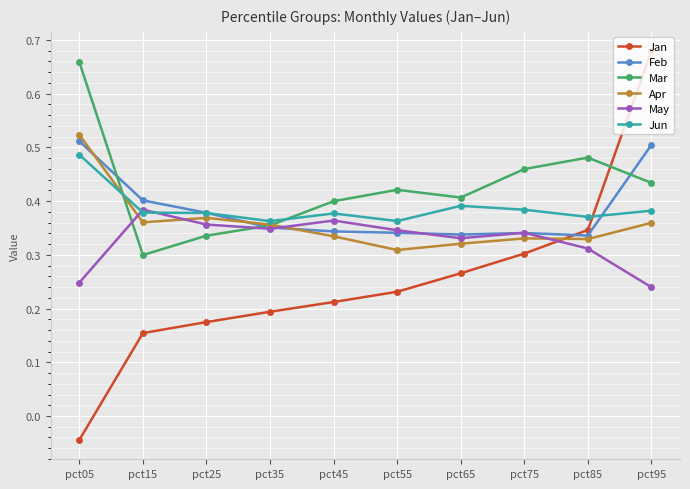

Is it true that Apr equals 0.4 at pct95?

True